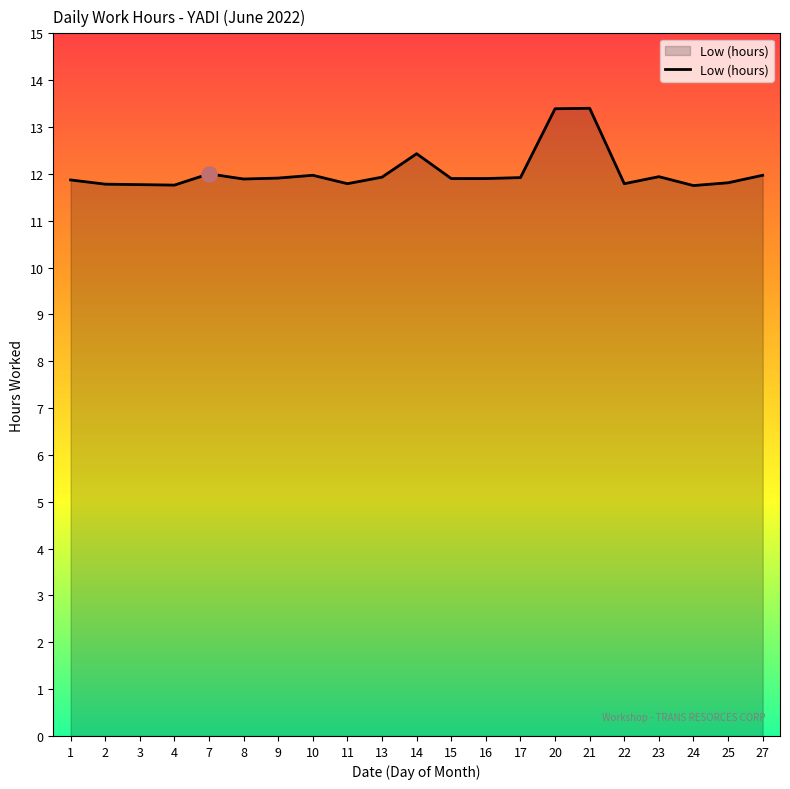

Approximately how many times larger is the value at 25 compared to 27?

1.0